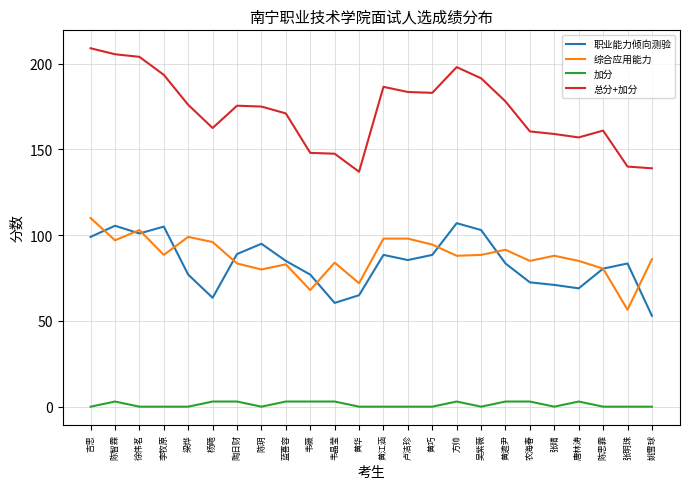

True or false: 加分 and 职业能力倾向测验 intersect in this chart.

False